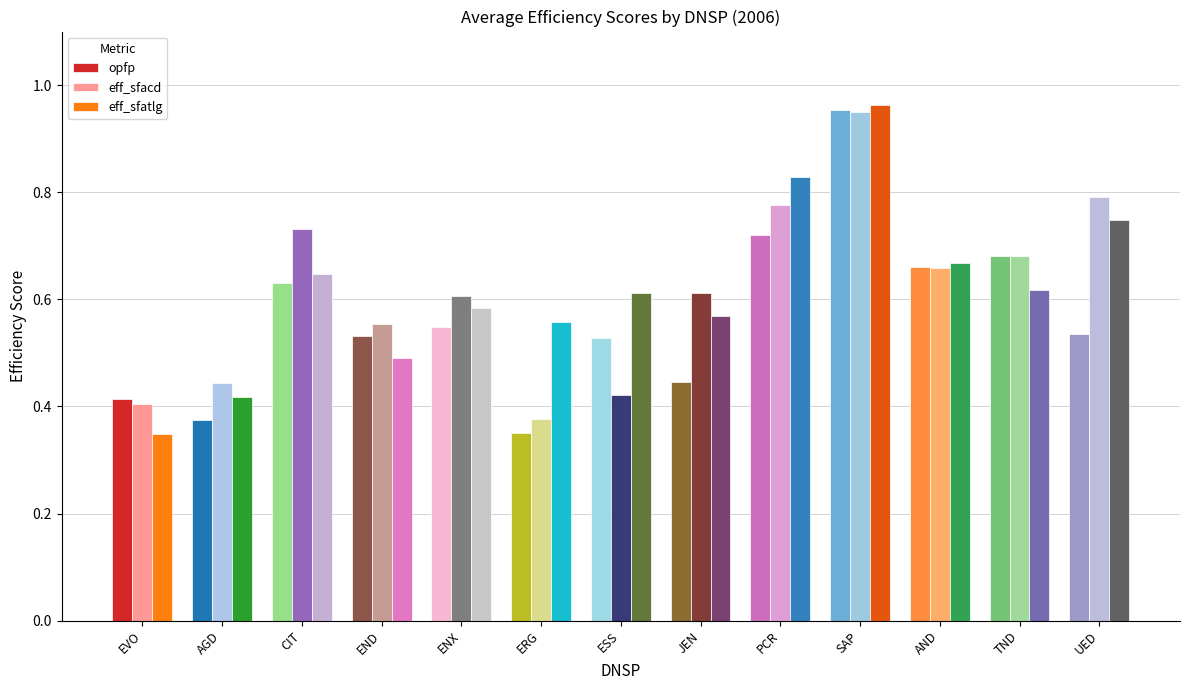

Which label corresponds to the largest value in the chart?

SAP